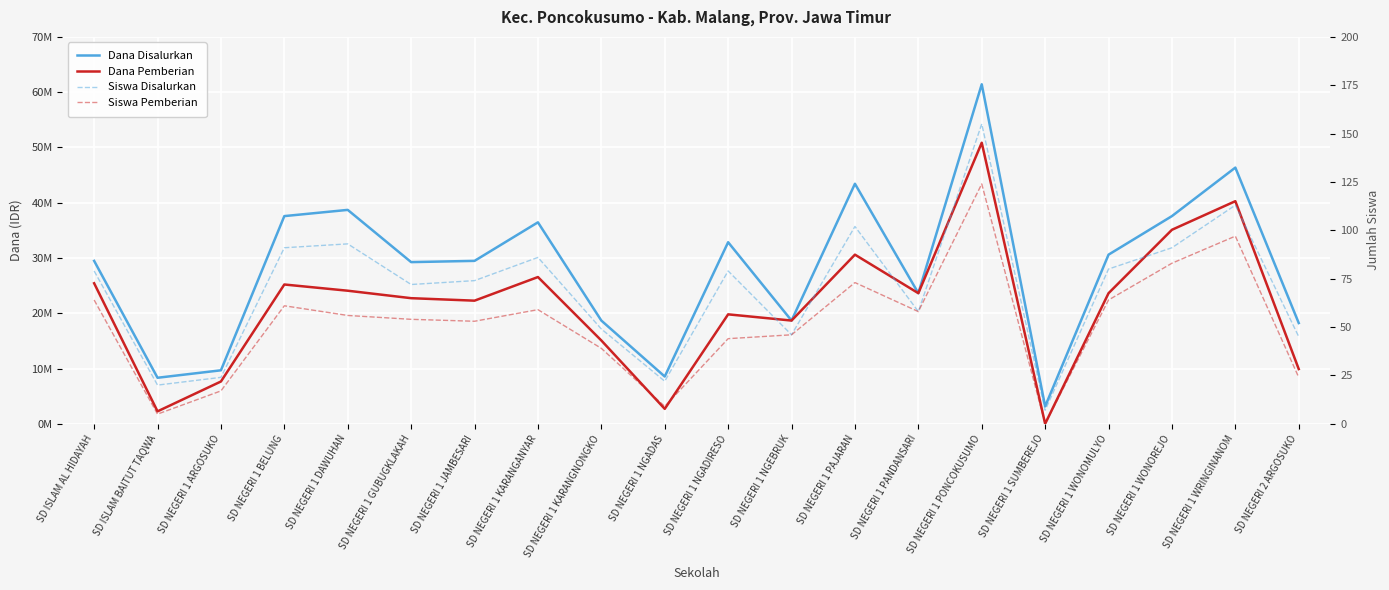

What position from the right is SD NEGERI 1 PONCOKUSUMO?

6